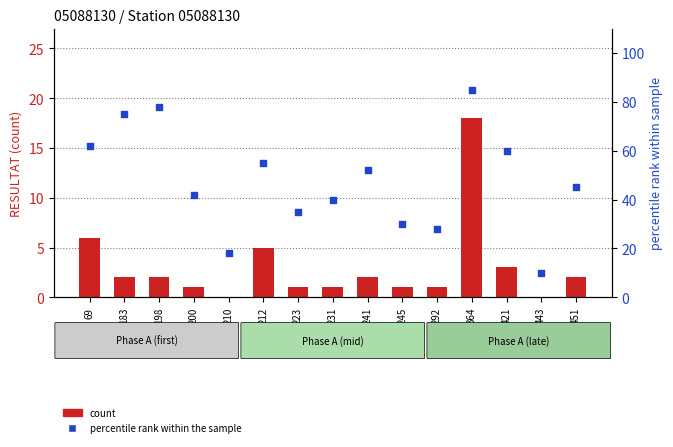

At which category is the sum across all series the highest?

364